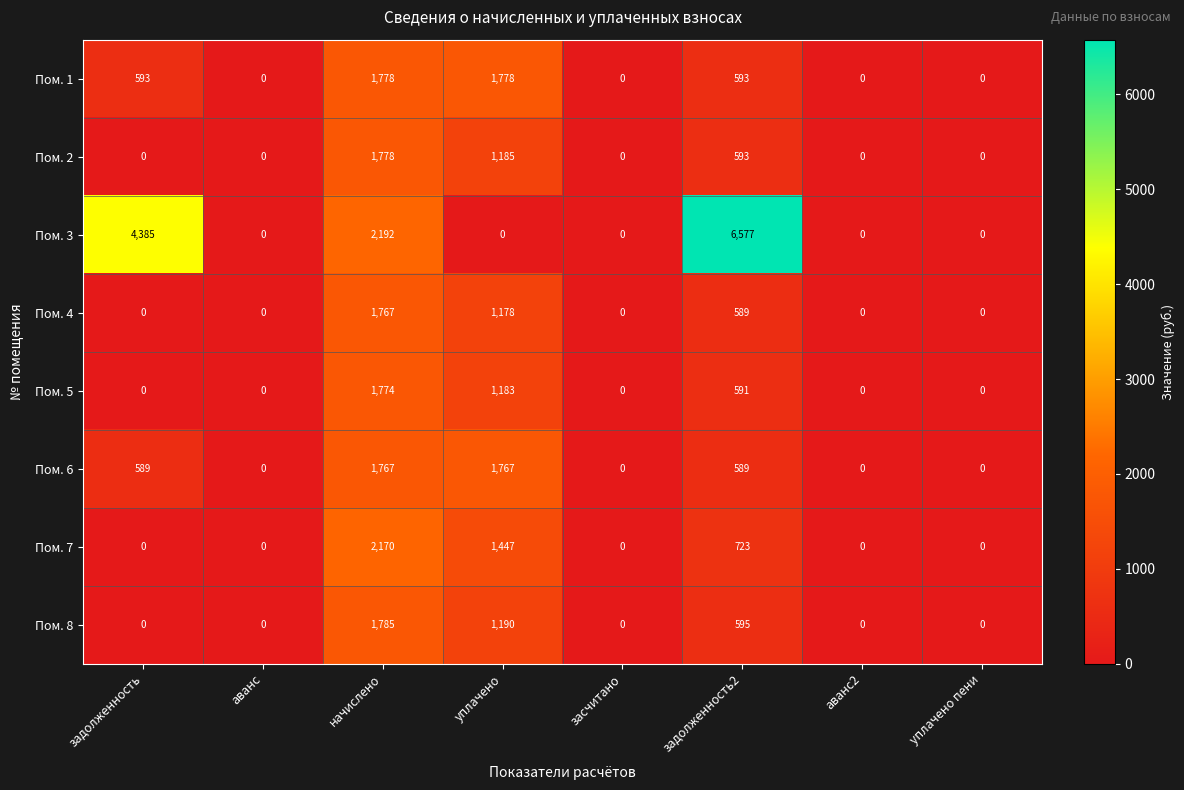

At which category is the sum across all series the highest?

начислено